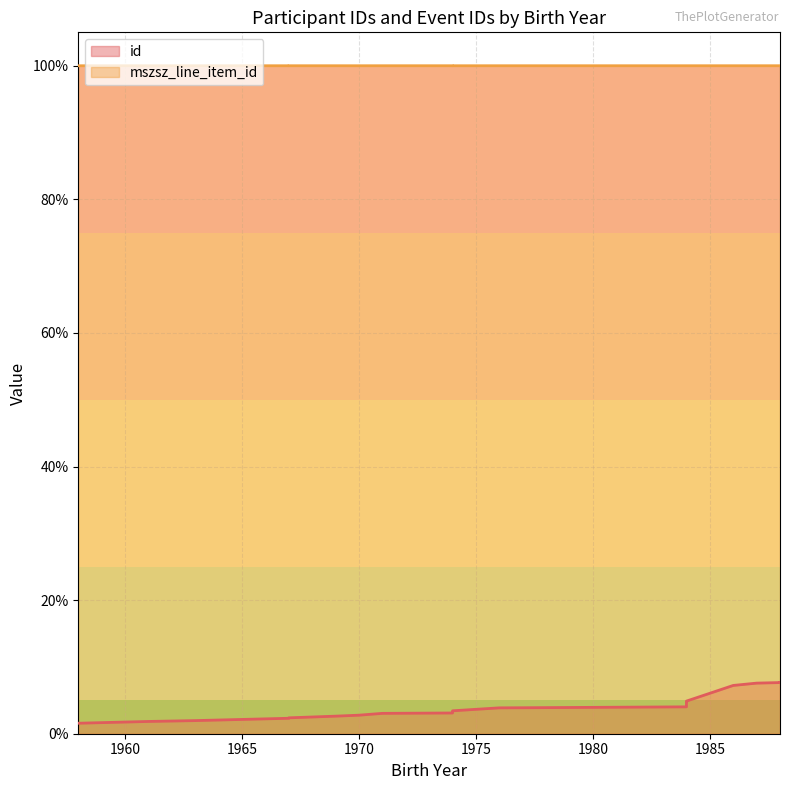

At how many categories does at least one series exceed 43?

20